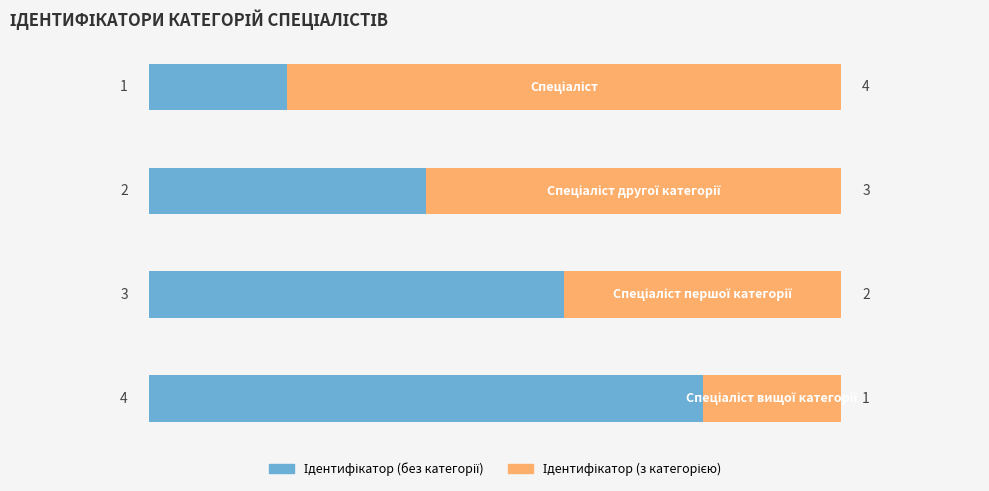

Reading left to right, what are all the values shown in this chart?

Ідентифікатор (без категорії): 0=1	1=2	2=3	3=4
Ідентифікатор (з категорією): 0=4	1=3	2=2	3=1